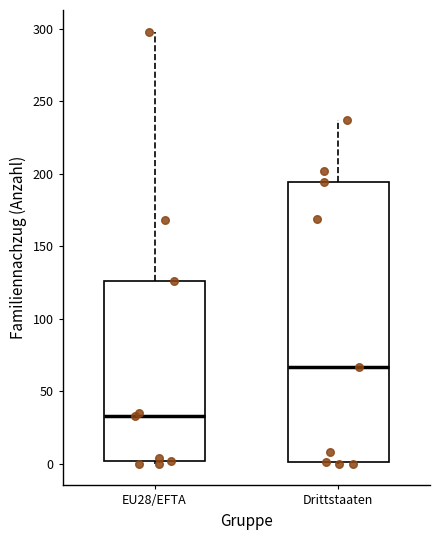

Where does the upper whisker of the box for EU28/EFTA end on the y-axis? The values are not printed on the chart, so give them approximately, as read against the axis.

300